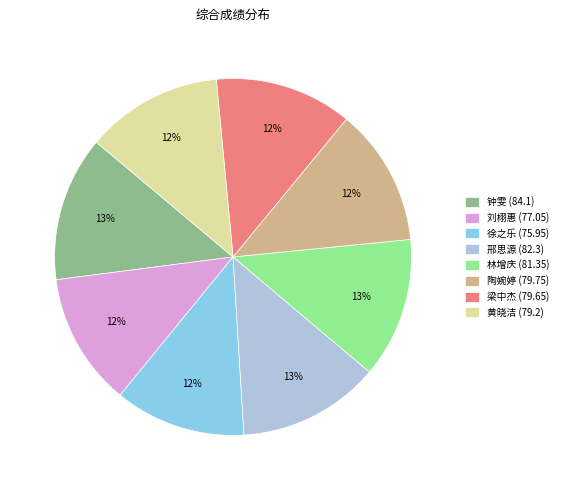

Does 林增庆 (81.35) represent more than half of the total?

No